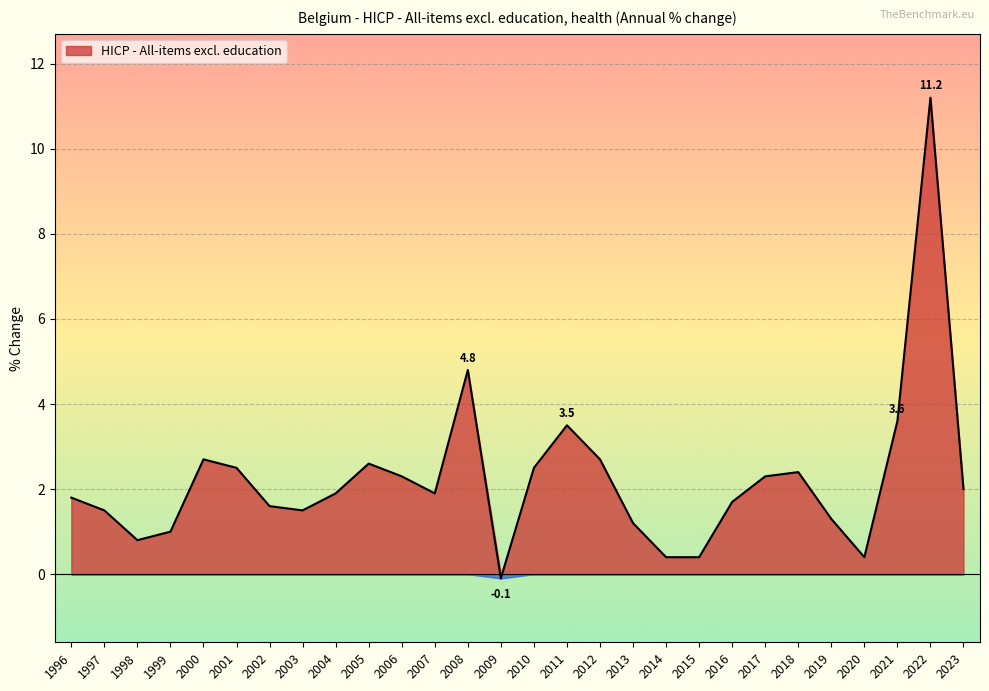

What is the sum of all values?

62.4